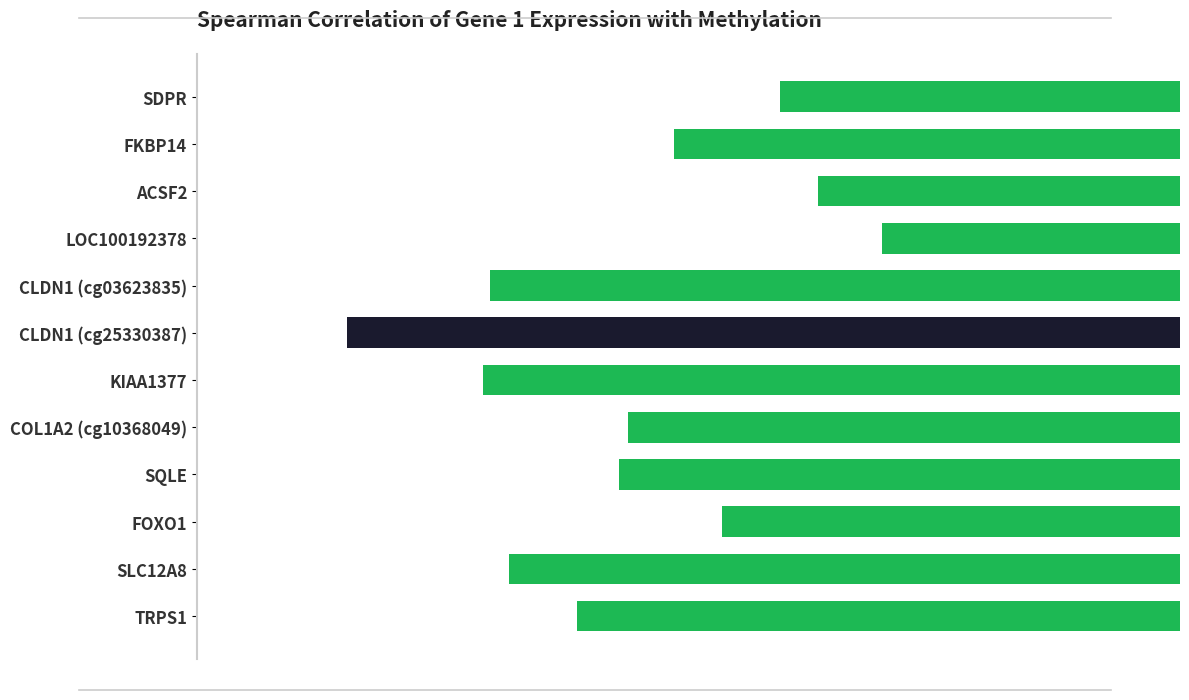

List the labels in order of value, largest first.

LOC100192378, ACSF2, SDPR, FOXO1, FKBP14, COL1A2 (cg10368049), SQLE, TRPS1, SLC12A8, CLDN1 (cg03623835), KIAA1377, CLDN1 (cg25330387)